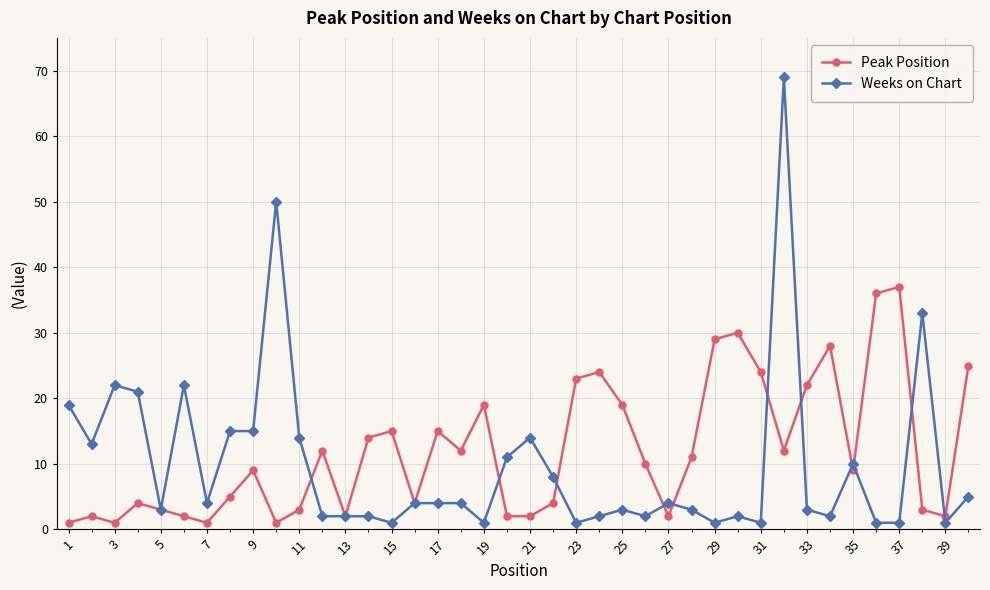

How many data points in Peak Position are less than 10?

20